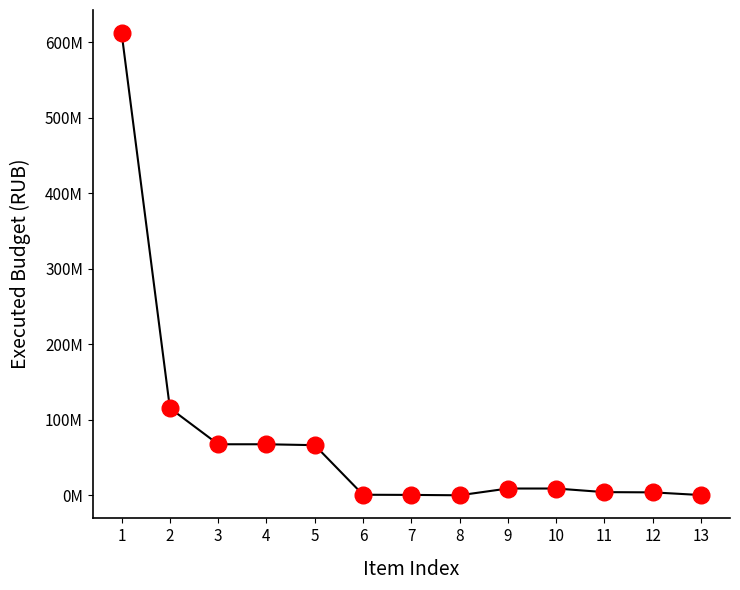

Reading left to right, what are all the values shown in this chart?

1=611936983.2	2=115400671.3	3=67551429.0	4=67551429.0	5=66344930.7	6=713355.3	7=491067.6	8=2075.4	9=8949268.1	10=8949268.1	11=4172218.4	12=3876949.4	13=295269.0